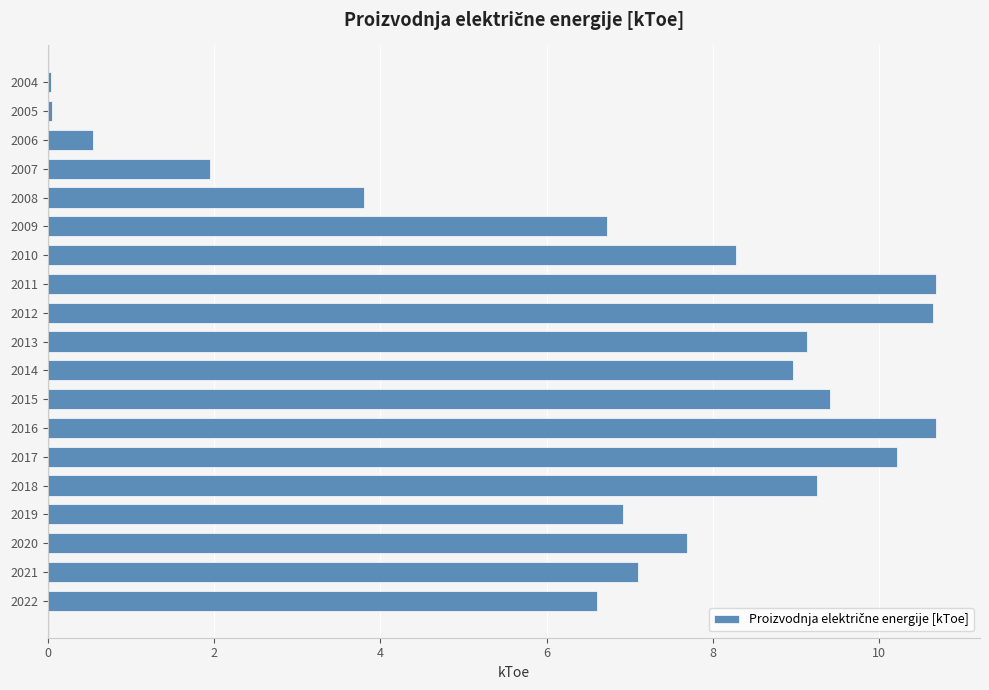

What is the ratio of the value at 2010 to the value at 2009?

1.2